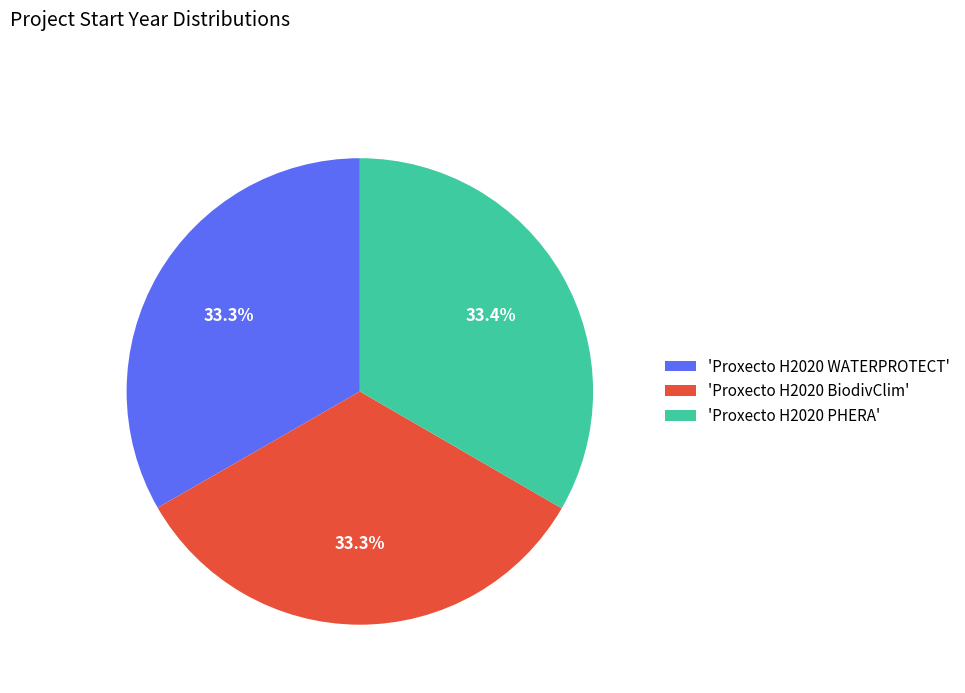

Approximately how many times larger is the value at 'Proxecto H2020 BiodivClim' compared to 'Proxecto H2020 PHERA'?

1.0